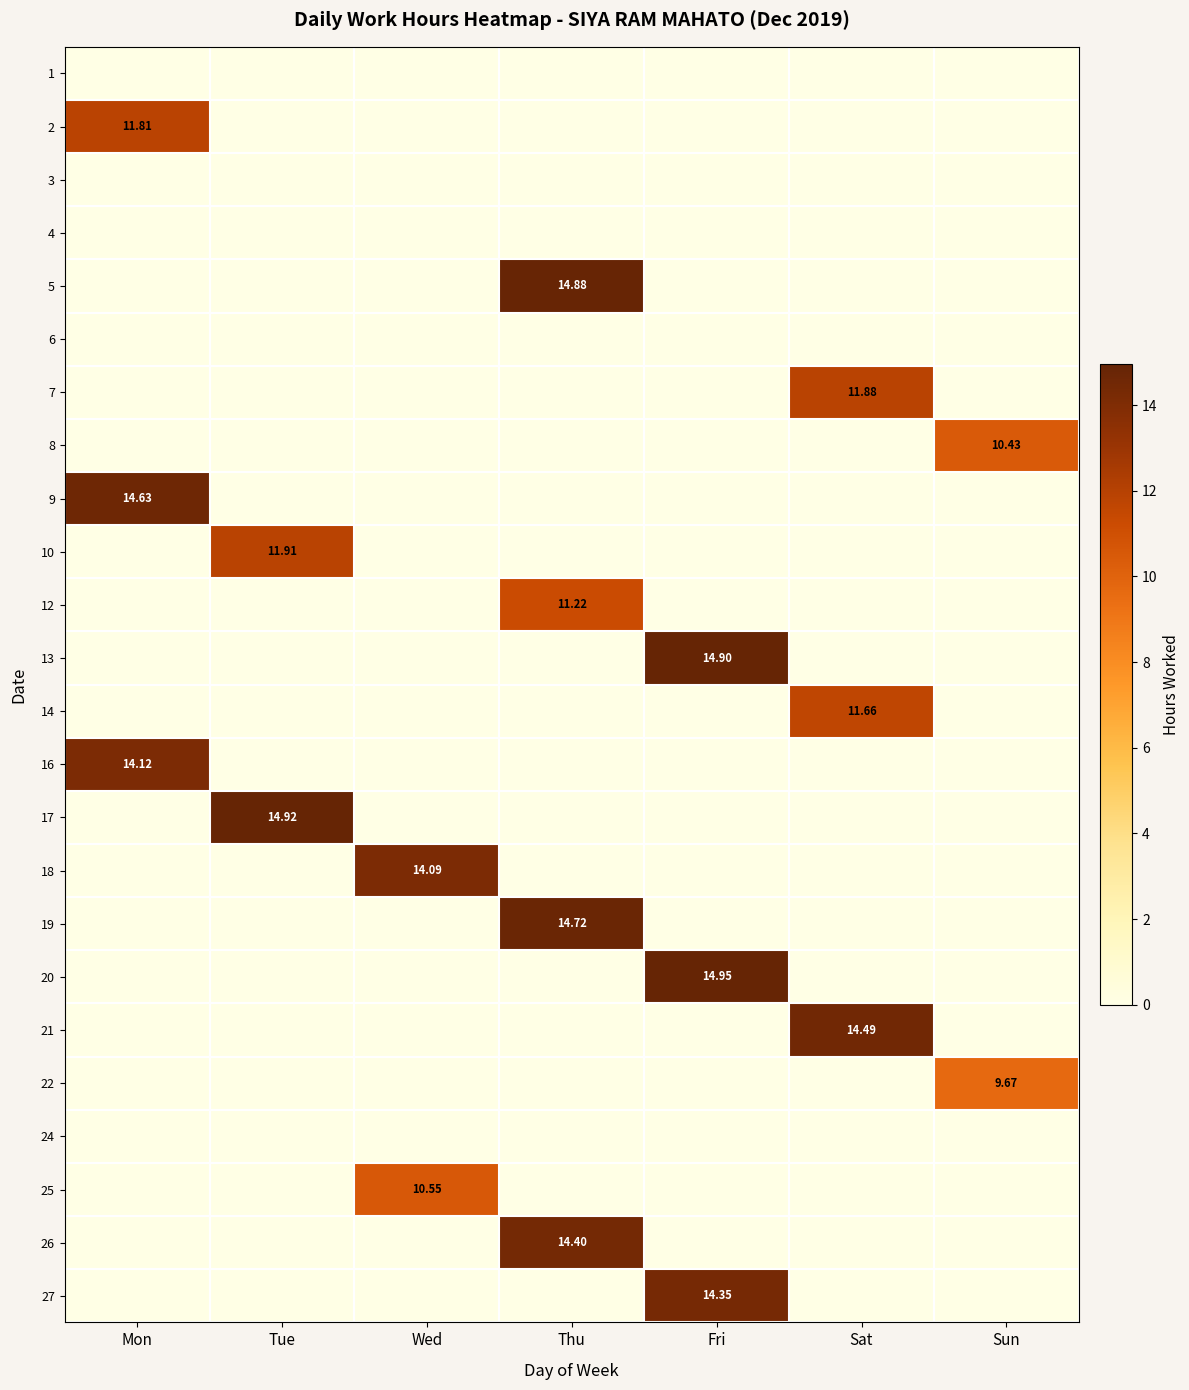

Which category has the lowest value across all series?

Mon